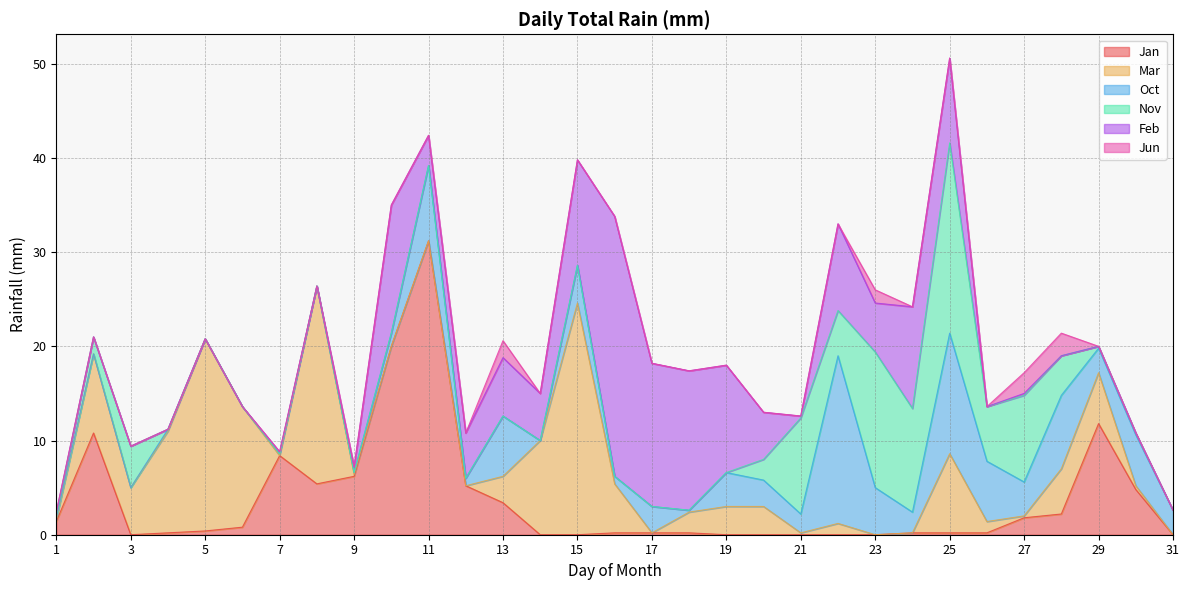

How many categories are shown in the chart?

31